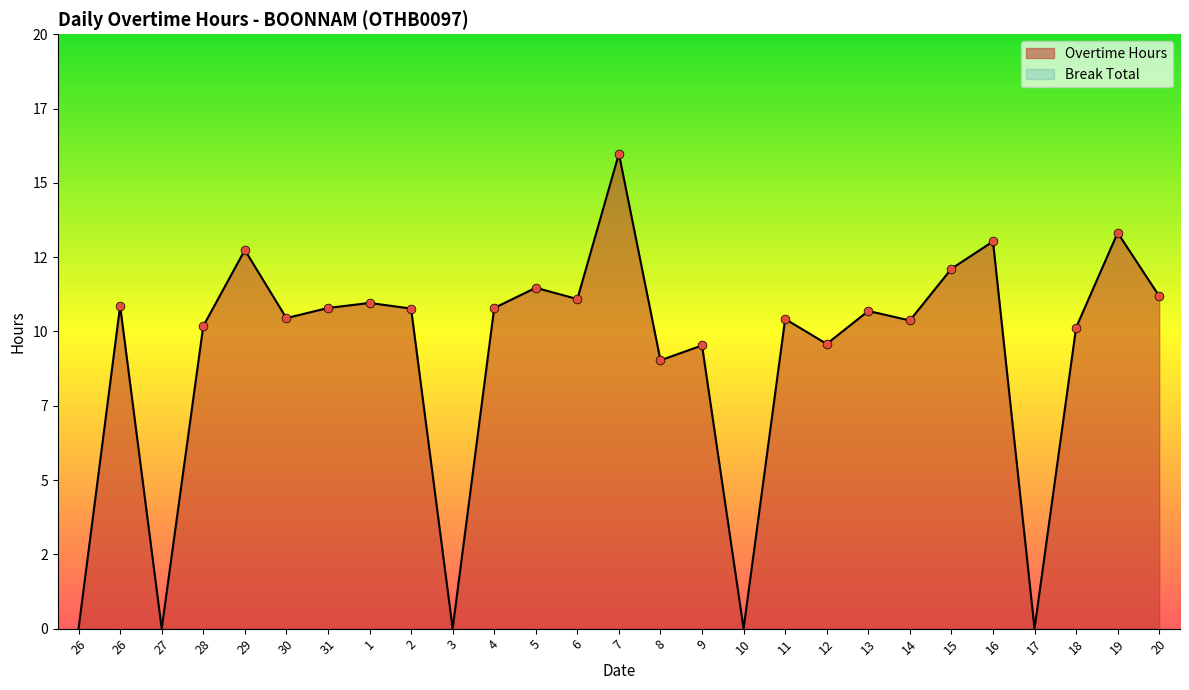

Which has a higher value, 26 or 8?

8